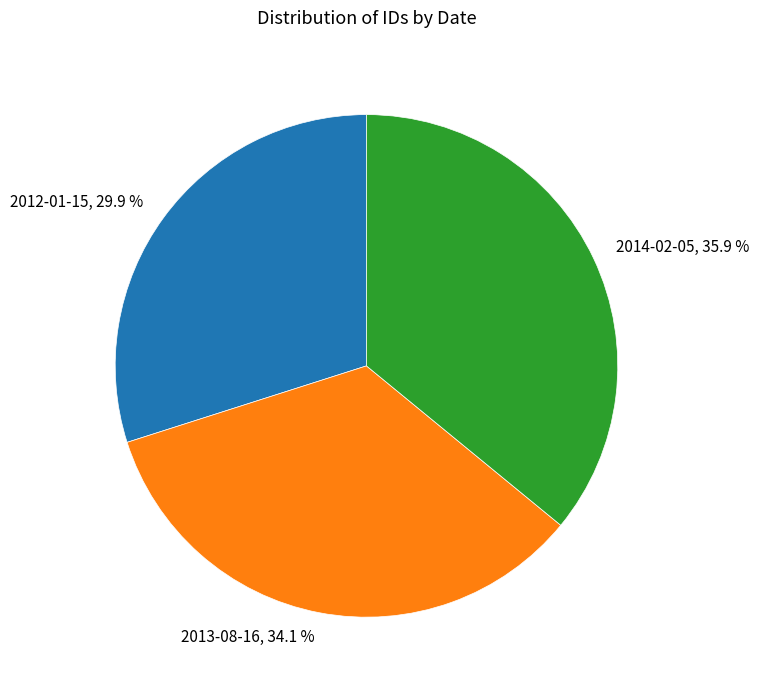

Is there a majority slice in this chart?

No